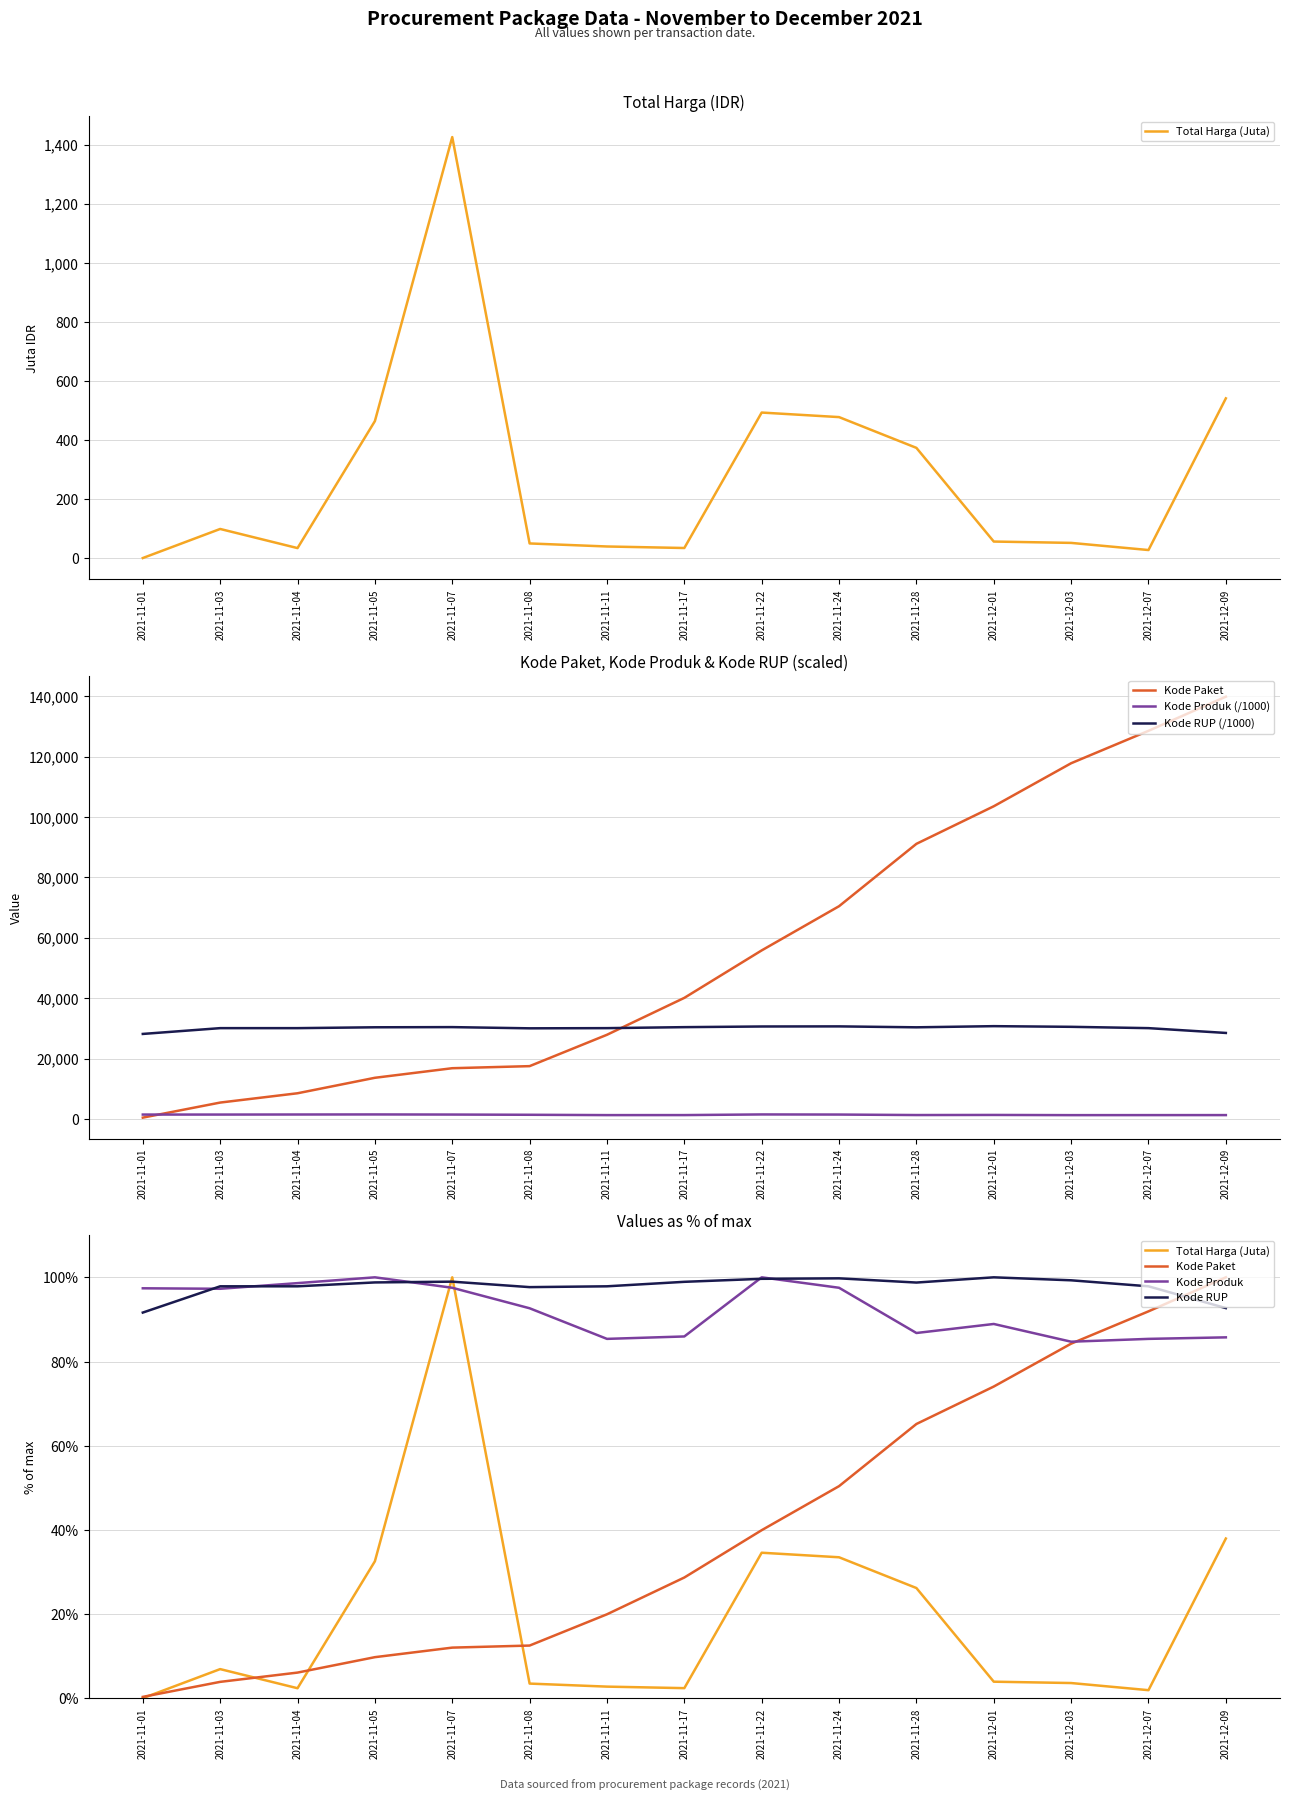

What is the maximum value for Kode Produk (/1000)?

1519.3